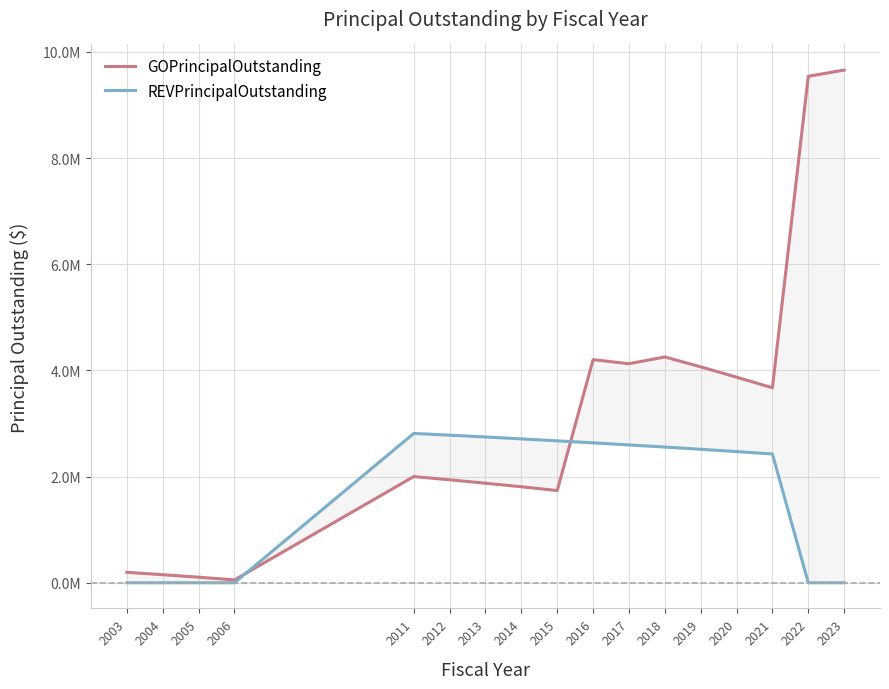

Which category has the lowest value in the GOPrincipalOutstanding series?

2006